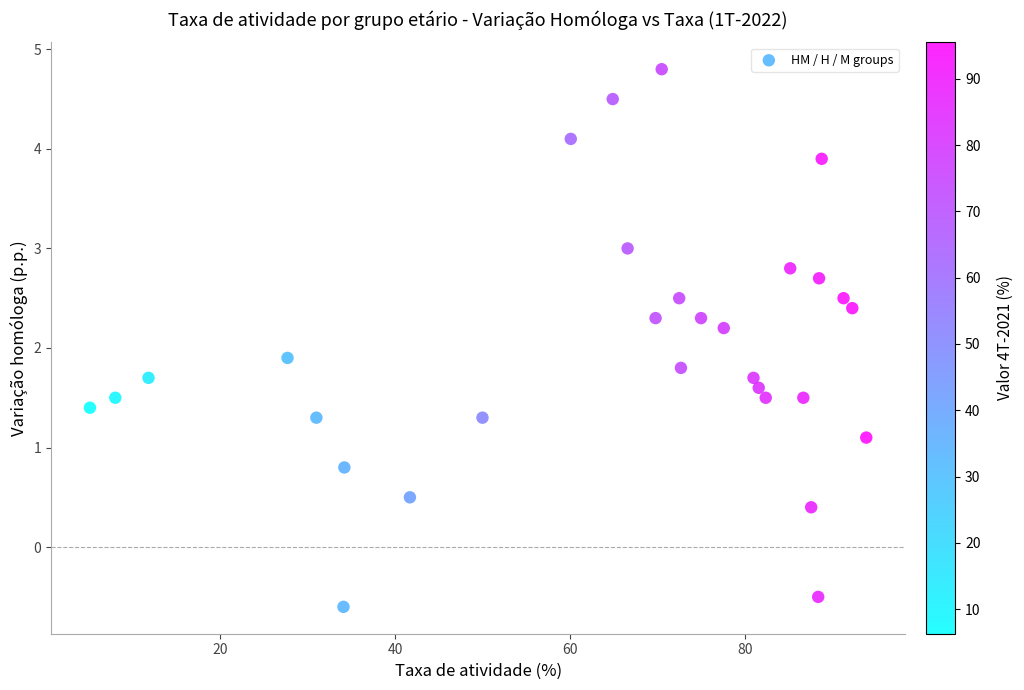

What is the range of X values (max minus min)?

88.8